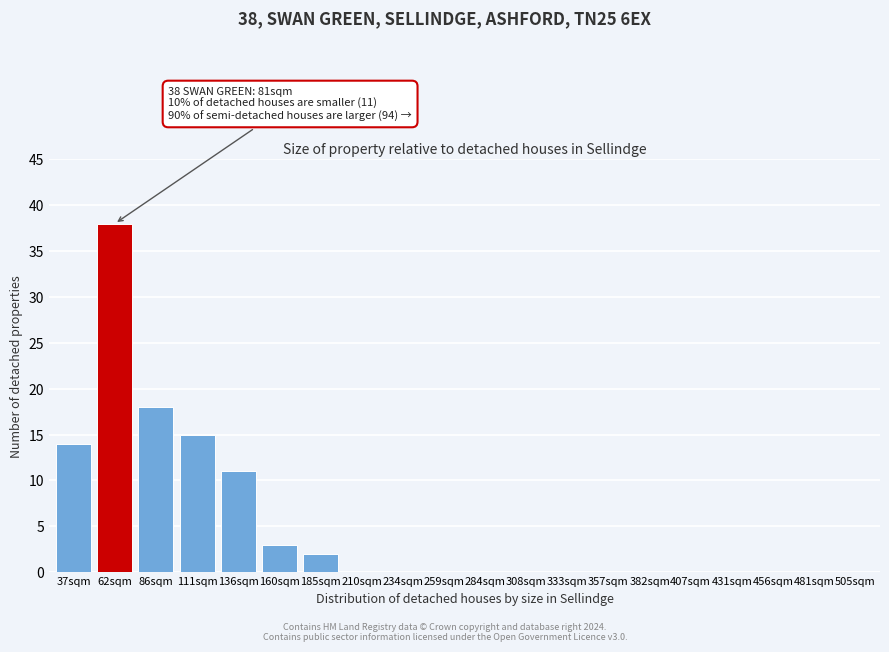

Reading left to right, what are all the values shown in this chart?

37sqm=14	62sqm=38	86sqm=18	111sqm=15	136sqm=11	160sqm=3	185sqm=2	210sqm=0	234sqm=0	259sqm=0	284sqm=0	308sqm=0	333sqm=0	357sqm=0	382sqm=0	407sqm=0	431sqm=0	456sqm=0	481sqm=0	505sqm=0